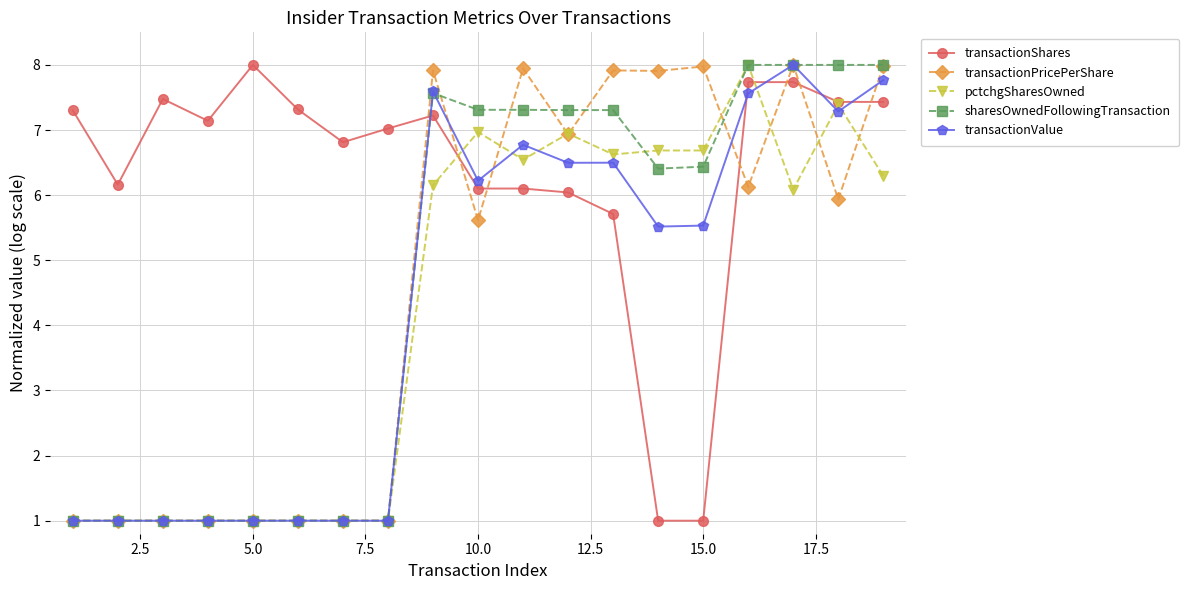

After their last crossing, which series has the higher values: transactionShares or transactionPricePerShare?

transactionPricePerShare